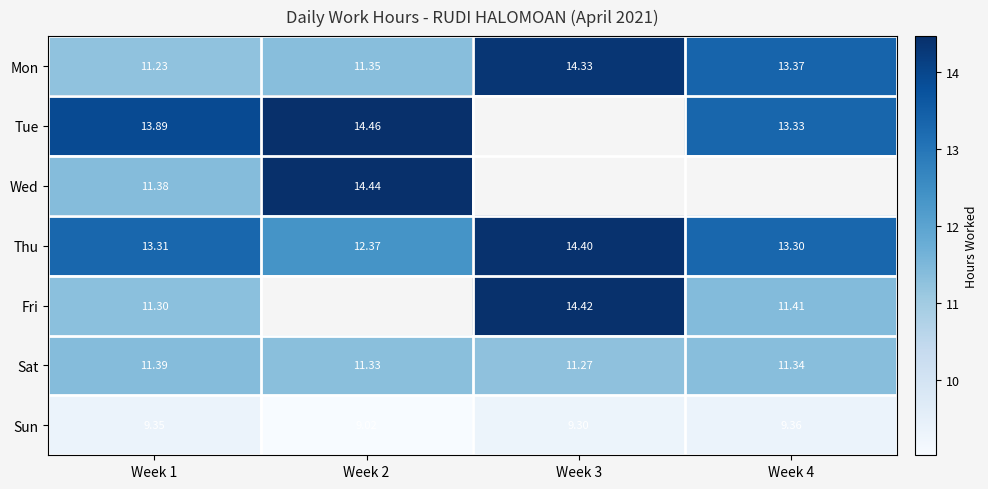

The Mon series shows 19.9 at Week 3. True or false?

False